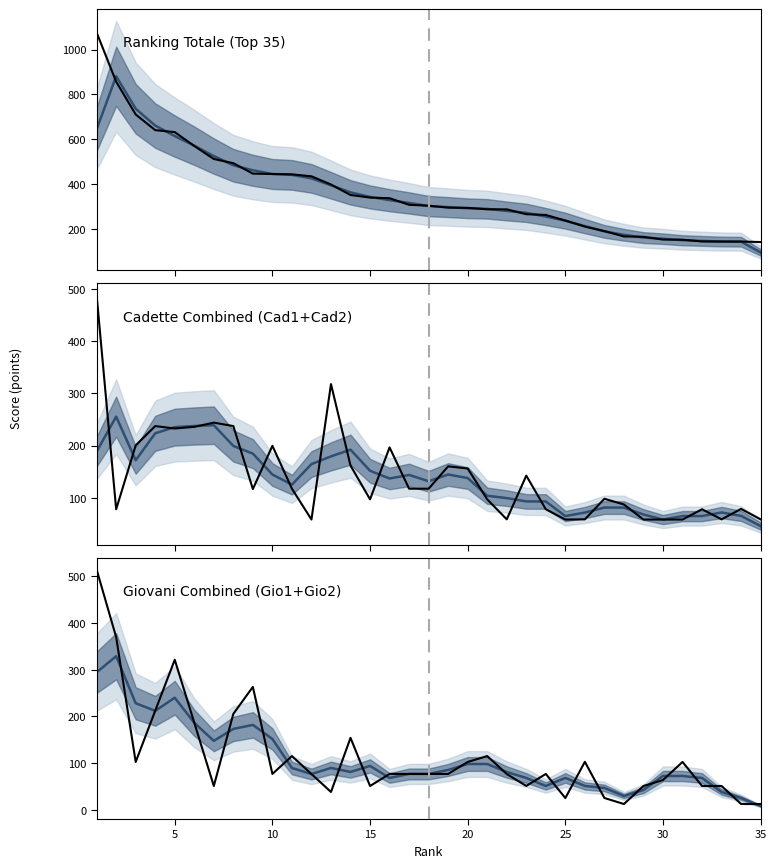

Does the chart display data point markers on the line(s)?

No